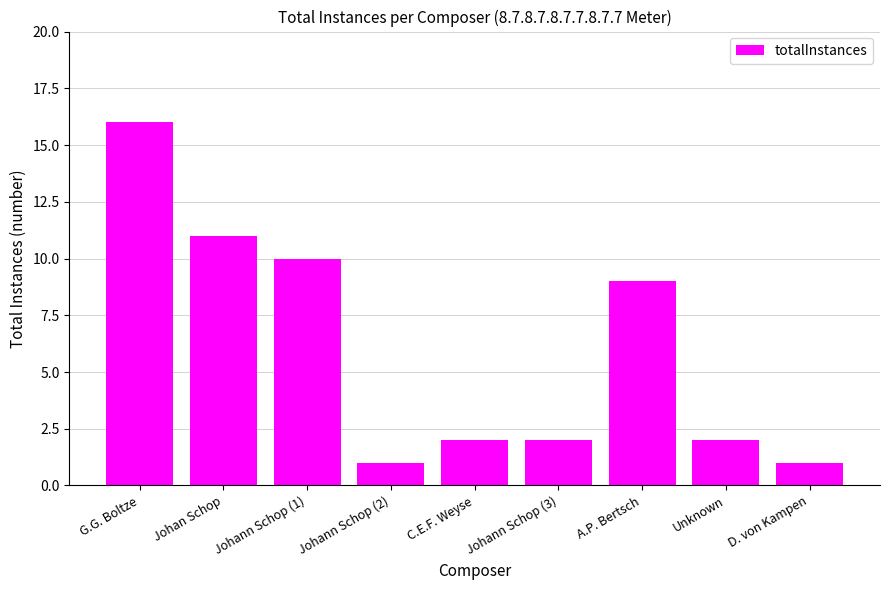

What is the average value?

6